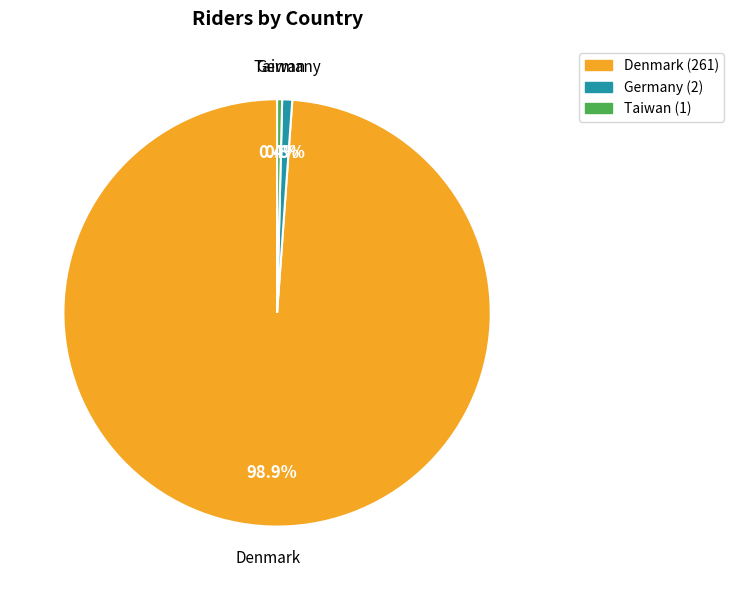

What is the ratio of the value at Denmark to the value at Germany?

130.5